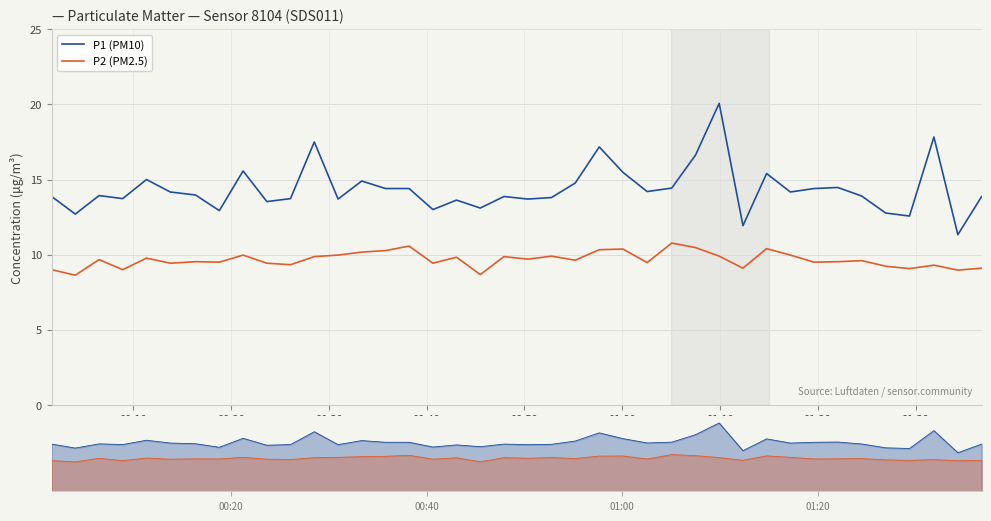

True or false: P2 (PM2.5) and P1 (PM10) intersect in this chart.

False